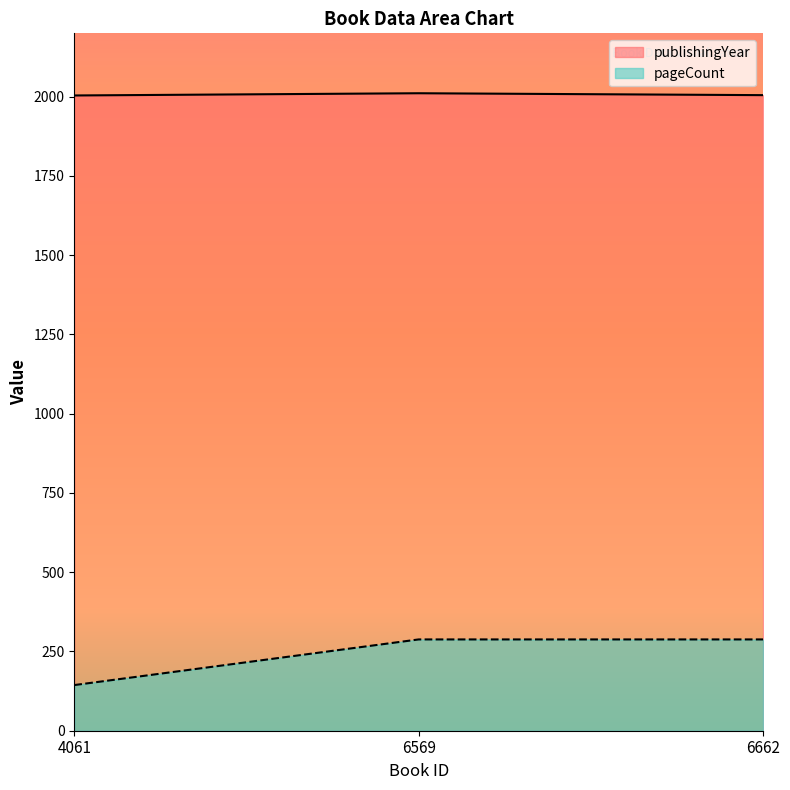

List the series in order of their peak value, lowest first.

pageCount, publishingYear